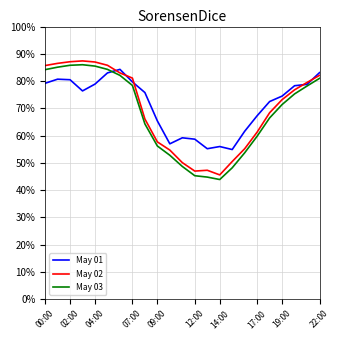

What is the minimum value shown in the chart?

43.9